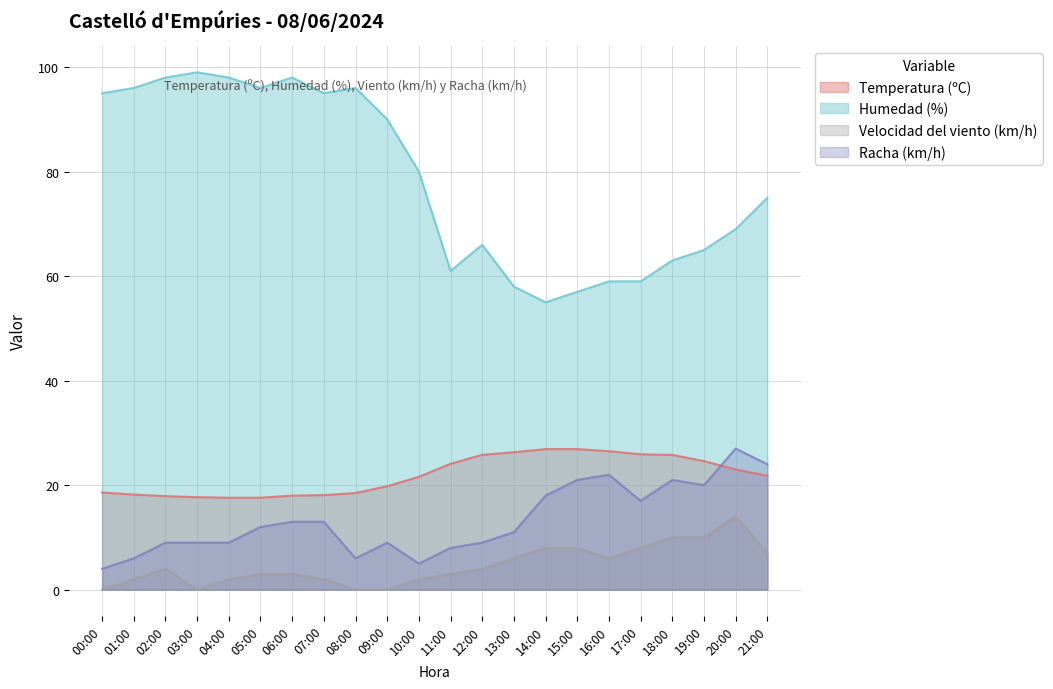

True or false: Velocidad del viento (km/h) and Humedad (%) cross at least once.

False